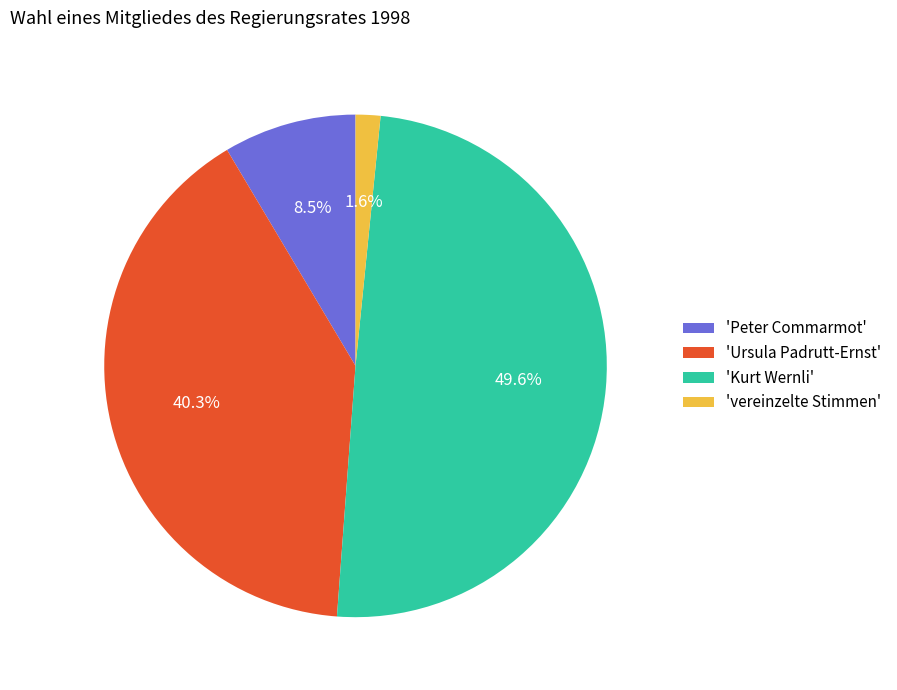

Which has a higher value, 'Ursula Padrutt-Ernst' or 'Kurt Wernli'?

'Kurt Wernli'